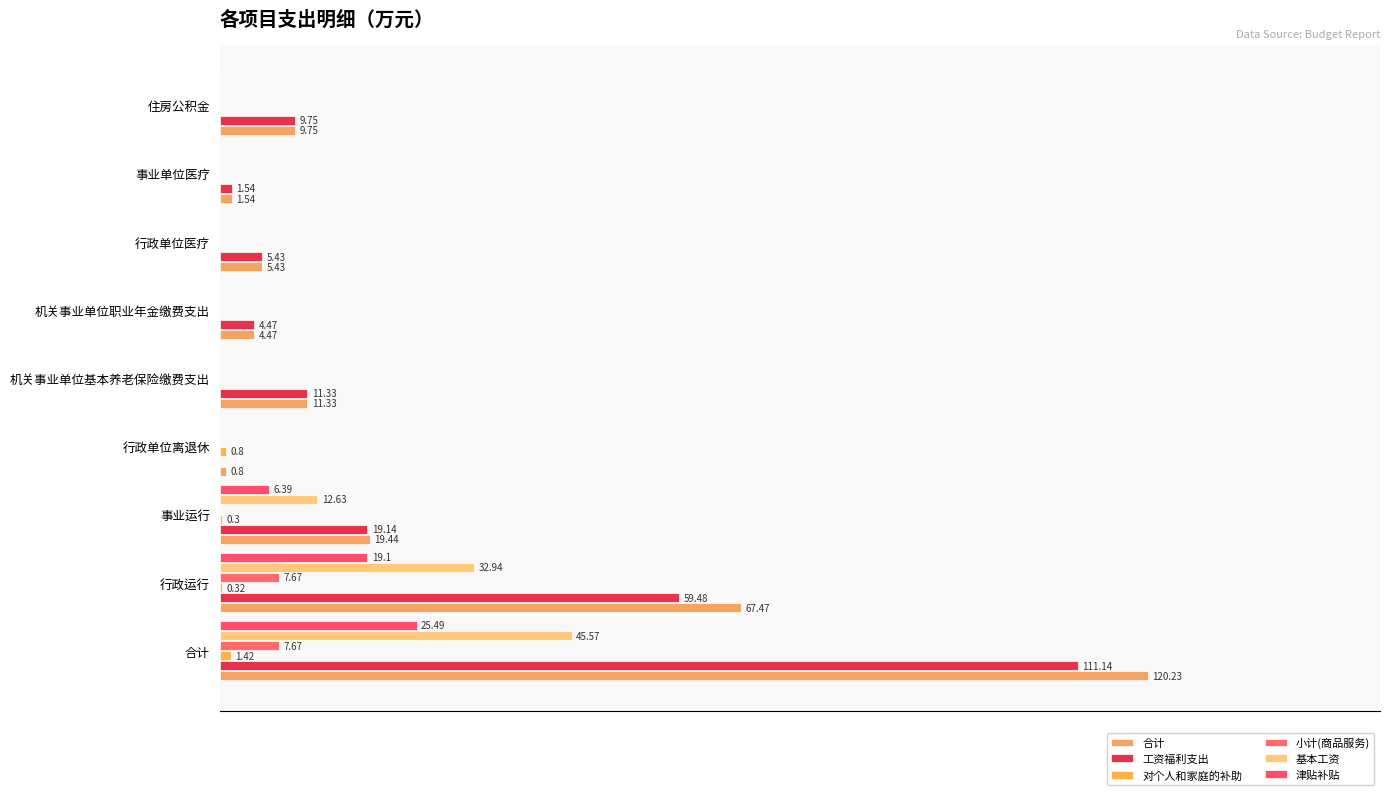

What position from the right is 事业单位医疗?

2